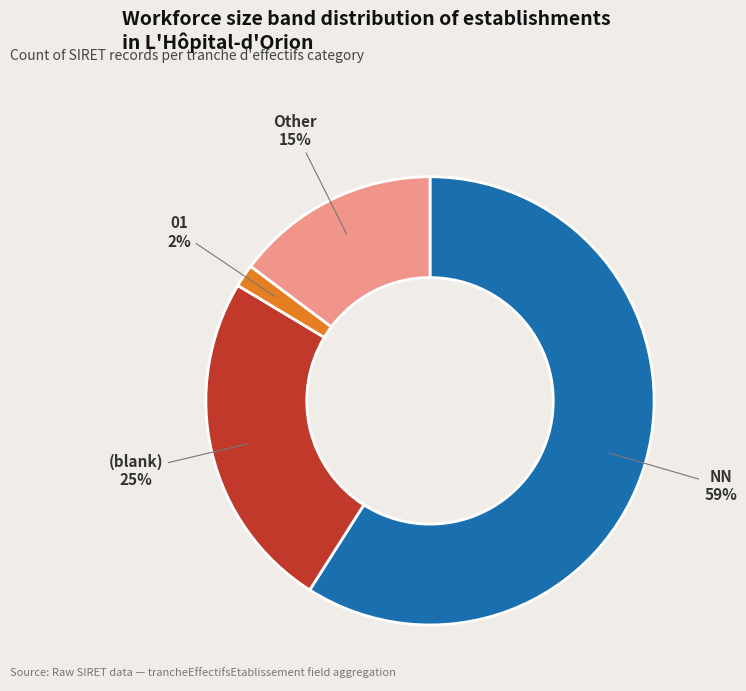

Rank the categories by value from lowest to highest.

01, Other, (blank), NN